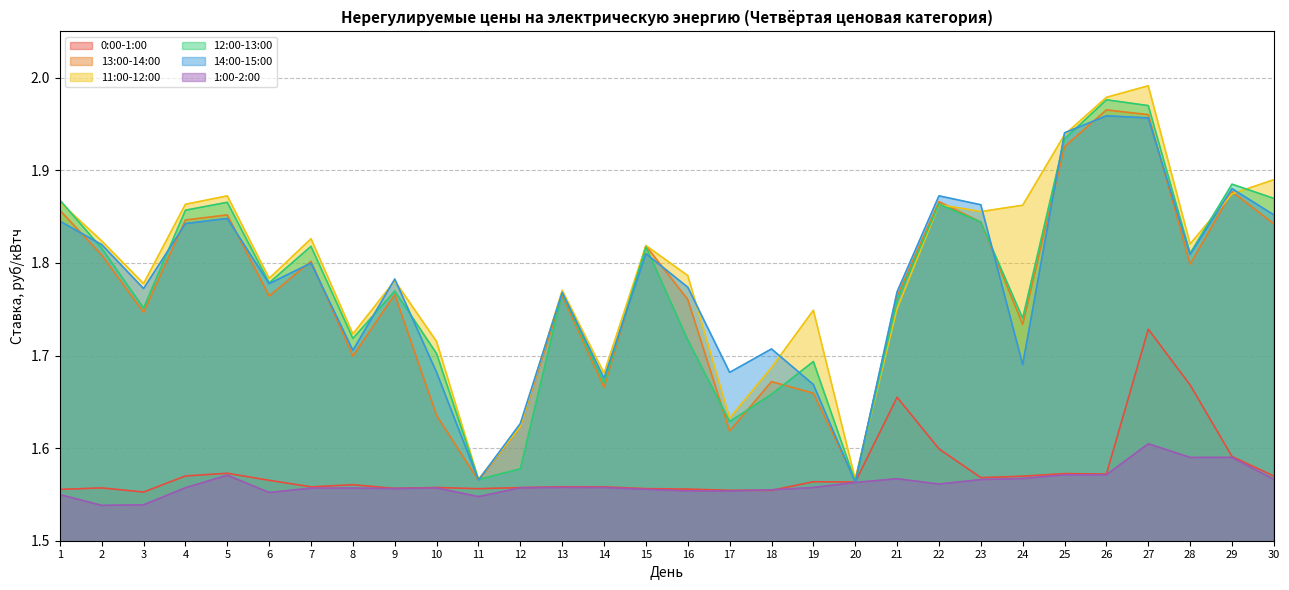

Reading right to left, extract all data points from this chart.

0:00-1:00: 30=1.6	29=1.6	28=1.7	27=1.7	26=1.6	25=1.6	24=1.6	23=1.6	22=1.6	21=1.7	20=1.6	19=1.6	18=1.6	17=1.6	16=1.6	15=1.6	14=1.6	13=1.6	12=1.6	11=1.6	10=1.6	9=1.6	8=1.6	7=1.6	6=1.6	5=1.6	4=1.6	3=1.6	2=1.6	1=1.6
13:00-14:00: 30=1.8	29=1.9	28=1.8	27=2.0	26=2.0	25=1.9	24=1.7	23=1.8	22=1.9	21=1.8	20=1.6	19=1.7	18=1.7	17=1.6	16=1.8	15=1.8	14=1.7	13=1.8	12=1.6	11=1.6	10=1.6	9=1.8	8=1.7	7=1.8	6=1.8	5=1.9	4=1.8	3=1.7	2=1.8	1=1.9
11:00-12:00: 30=1.9	29=1.9	28=1.8	27=2.0	26=2.0	25=1.9	24=1.9	23=1.9	22=1.9	21=1.8	20=1.6	19=1.7	18=1.7	17=1.6	16=1.8	15=1.8	14=1.7	13=1.8	12=1.6	11=1.6	10=1.7	9=1.8	8=1.7	7=1.8	6=1.8	5=1.9	4=1.9	3=1.8	2=1.8	1=1.9
12:00-13:00: 30=1.9	29=1.9	28=1.8	27=2.0	26=2.0	25=1.9	24=1.7	23=1.8	22=1.9	21=1.8	20=1.6	19=1.7	18=1.7	17=1.6	16=1.7	15=1.8	14=1.7	13=1.8	12=1.6	11=1.6	10=1.7	9=1.8	8=1.7	7=1.8	6=1.8	5=1.9	4=1.9	3=1.8	2=1.8	1=1.9
14:00-15:00: 30=1.9	29=1.9	28=1.8	27=2.0	26=2.0	25=1.9	24=1.7	23=1.9	22=1.9	21=1.8	20=1.6	19=1.7	18=1.7	17=1.7	16=1.8	15=1.8	14=1.7	13=1.8	12=1.6	11=1.6	10=1.7	9=1.8	8=1.7	7=1.8	6=1.8	5=1.8	4=1.8	3=1.8	2=1.8	1=1.8
1:00-2:00: 30=1.6	29=1.6	28=1.6	27=1.6	26=1.6	25=1.6	24=1.6	23=1.6	22=1.6	21=1.6	20=1.6	19=1.6	18=1.6	17=1.6	16=1.6	15=1.6	14=1.6	13=1.6	12=1.6	11=1.5	10=1.6	9=1.6	8=1.6	7=1.6	6=1.6	5=1.6	4=1.6	3=1.5	2=1.5	1=1.5